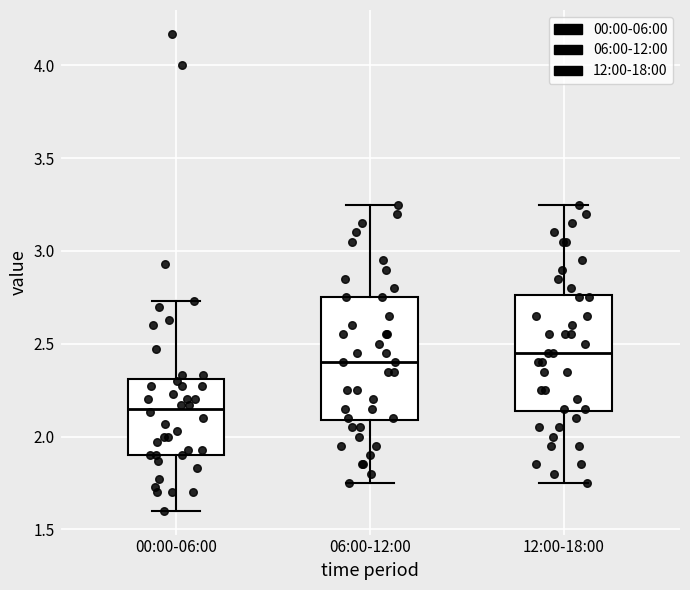

Reading left to right, transcribe this box plot: for each box, give where its median line is, the range the box spans, and where its two whiskers end, as read against the y-axis. The values are not printed on the chart, so give them approximately, as read against the axis.

00:00-06:00: median 2.15, box 1.90 to 2.30, whiskers 1.60 to 2.75
06:00-12:00: median 2.40, box 2.10 to 2.75, whiskers 1.75 to 3.25
12:00-18:00: median 2.45, box 2.15 to 2.75, whiskers 1.75 to 3.25